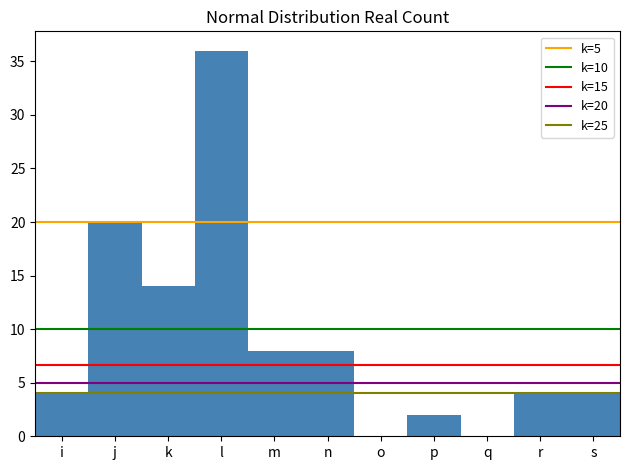

Reading right to left, what are all the values shown in this chart?

s=4	r=4	q=0	p=2	o=0	n=8	m=8	l=36	k=14	j=20	i=4